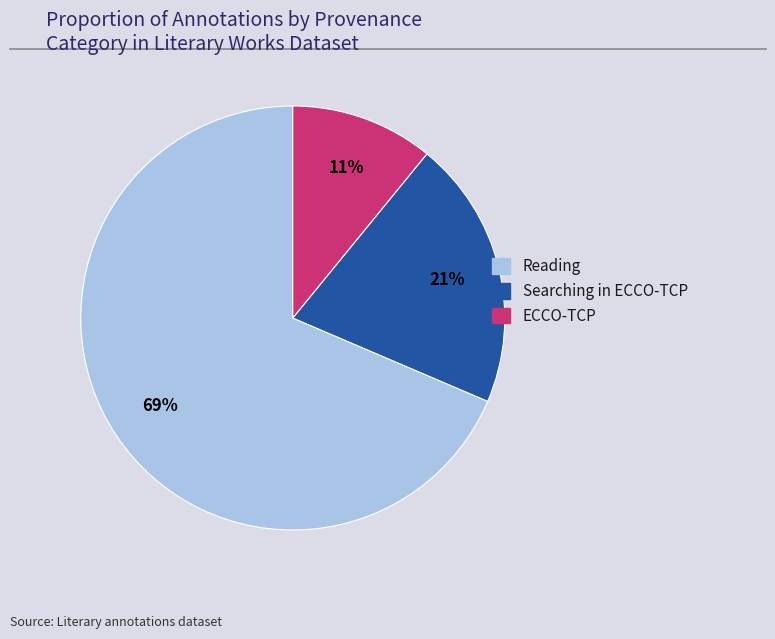

How many slices are in this pie chart?

3